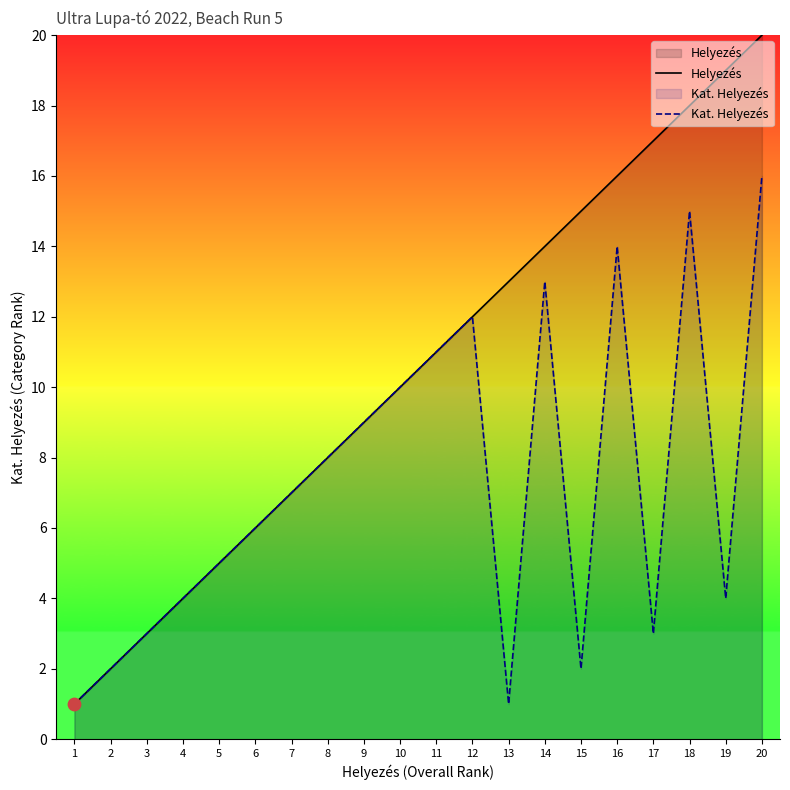

What is the total value across all series at 20?

36